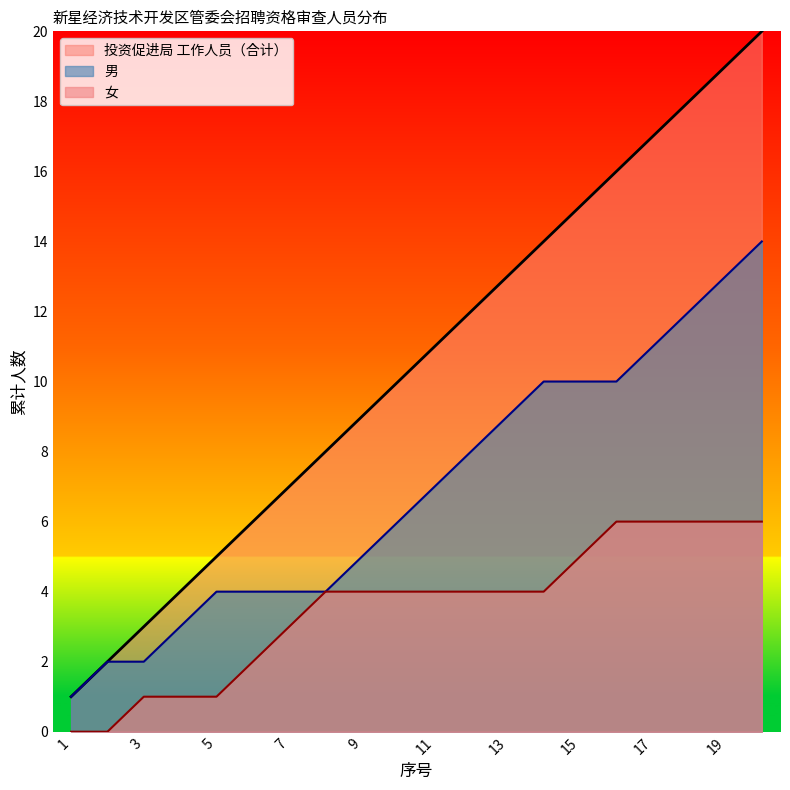

Reading right to left, extract all data points from this chart.

20	19	18	17	16	15	14	13	12	11	10	9	8	7	6	5	4	3	2	1